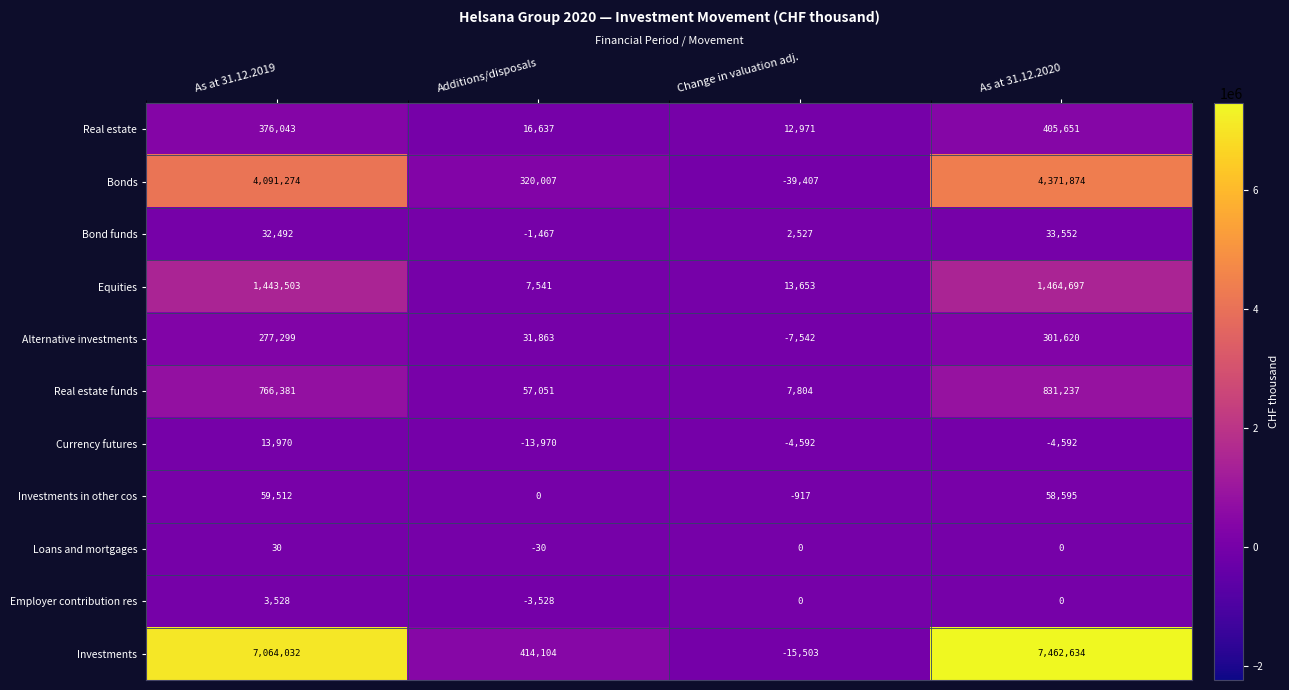

Rank the series at As at 31.12.2019 from lowest to highest value.

Loans and mortgages, Employer contribution res, Currency futures, Bond funds, Investments in other cos, Alternative investments, Real estate, Real estate funds, Equities, Bonds, Investments